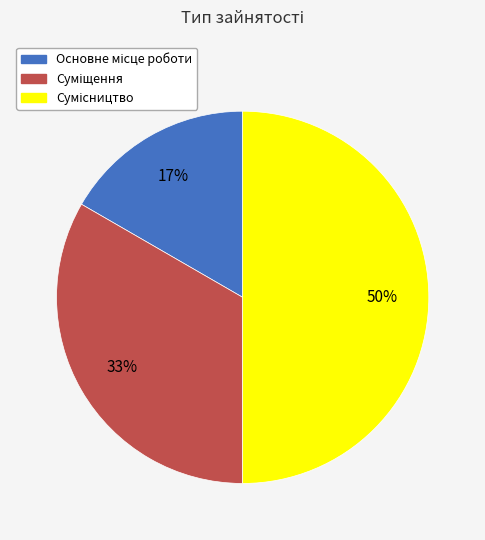

To the nearest percent, what is the average slice percentage?

33%